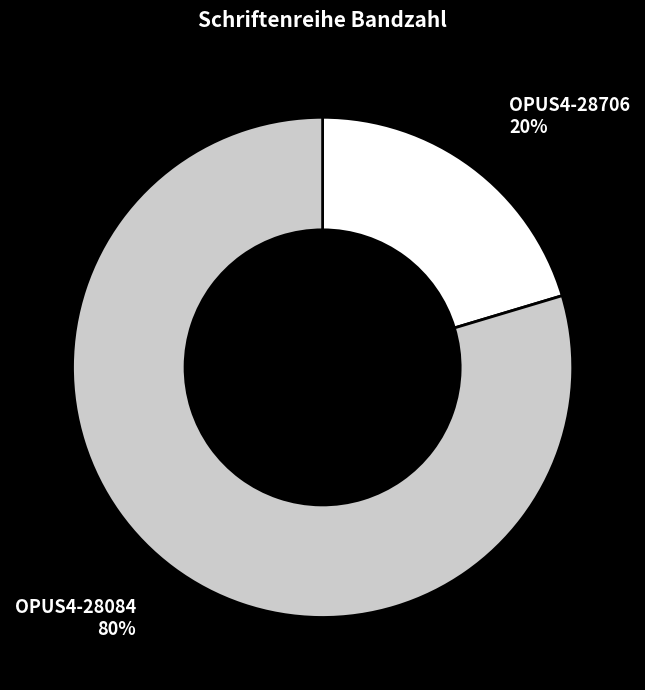

True or false: OPUS4-28706 accounts for 10% of the total.

False